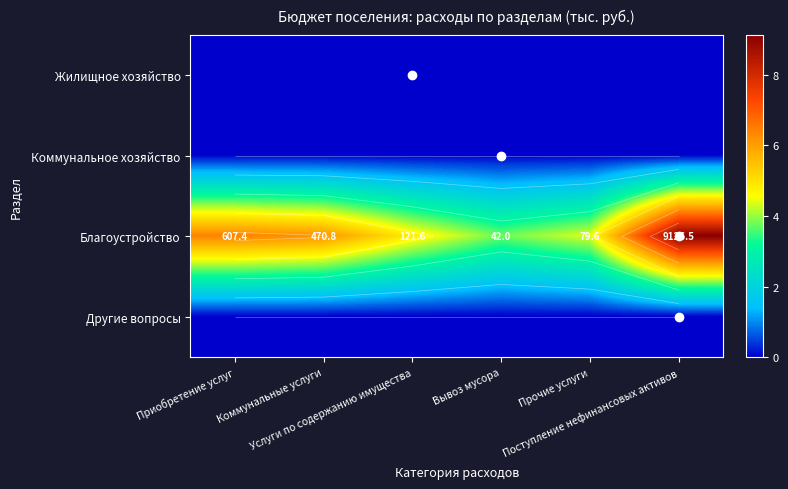

Which has a higher value, Коммунальные услуги or Вывоз мусора?

Коммунальные услуги